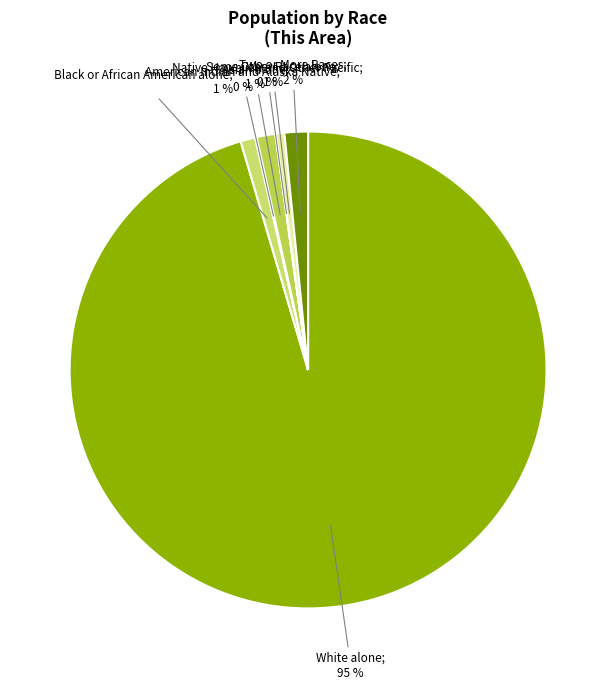

Which slice represents more than half of the pie?

White alone